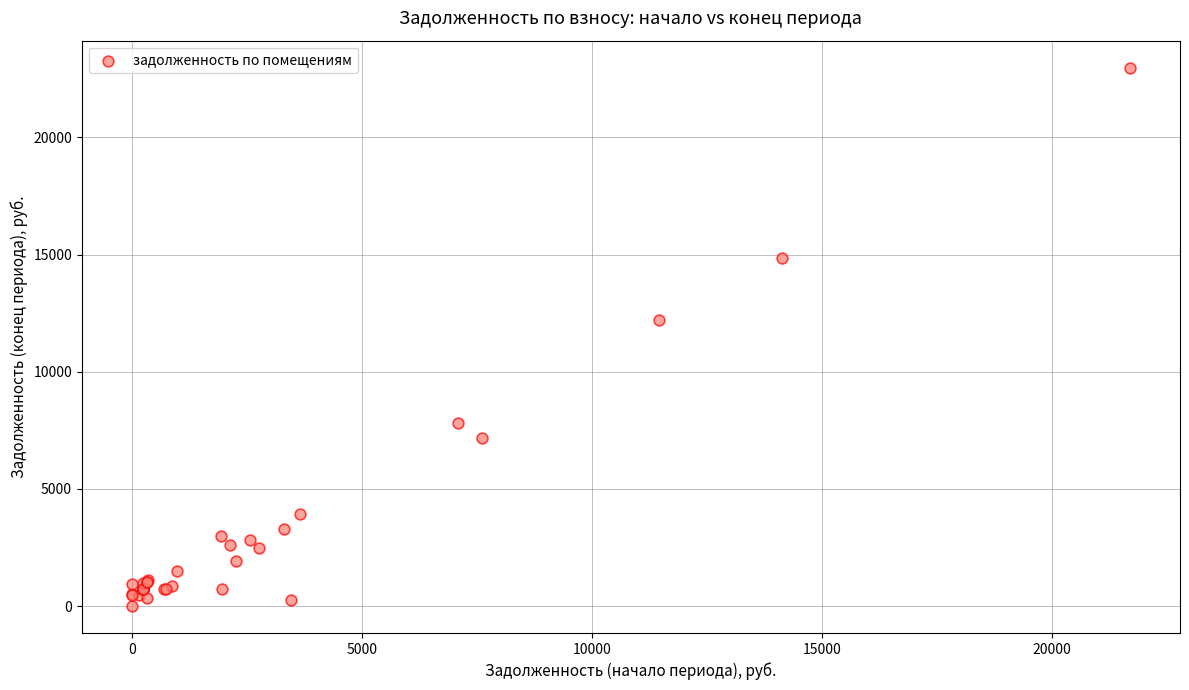

What Y value in the scatter plot is closest to 11489?

12195.6